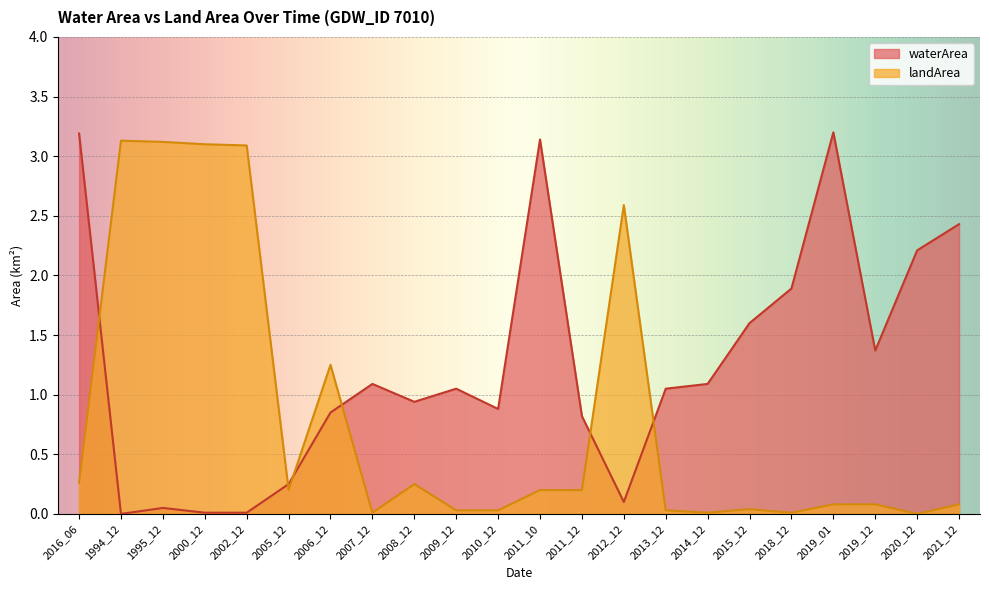

Which series changed the most between 1994_12 and 2021_12?

landArea